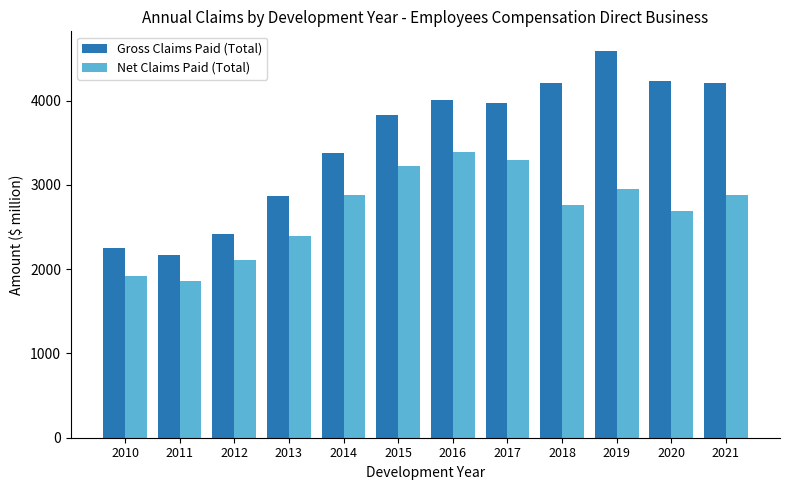

How many bars are there in total?

24